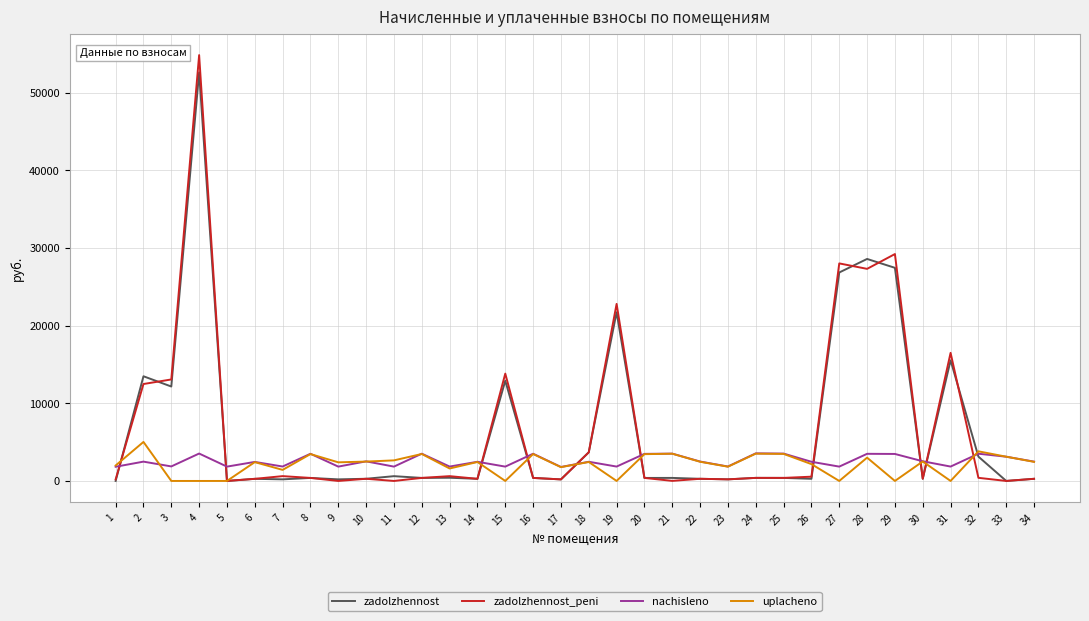

Is it true that nachisleno equals 1846.2 at 11?

True